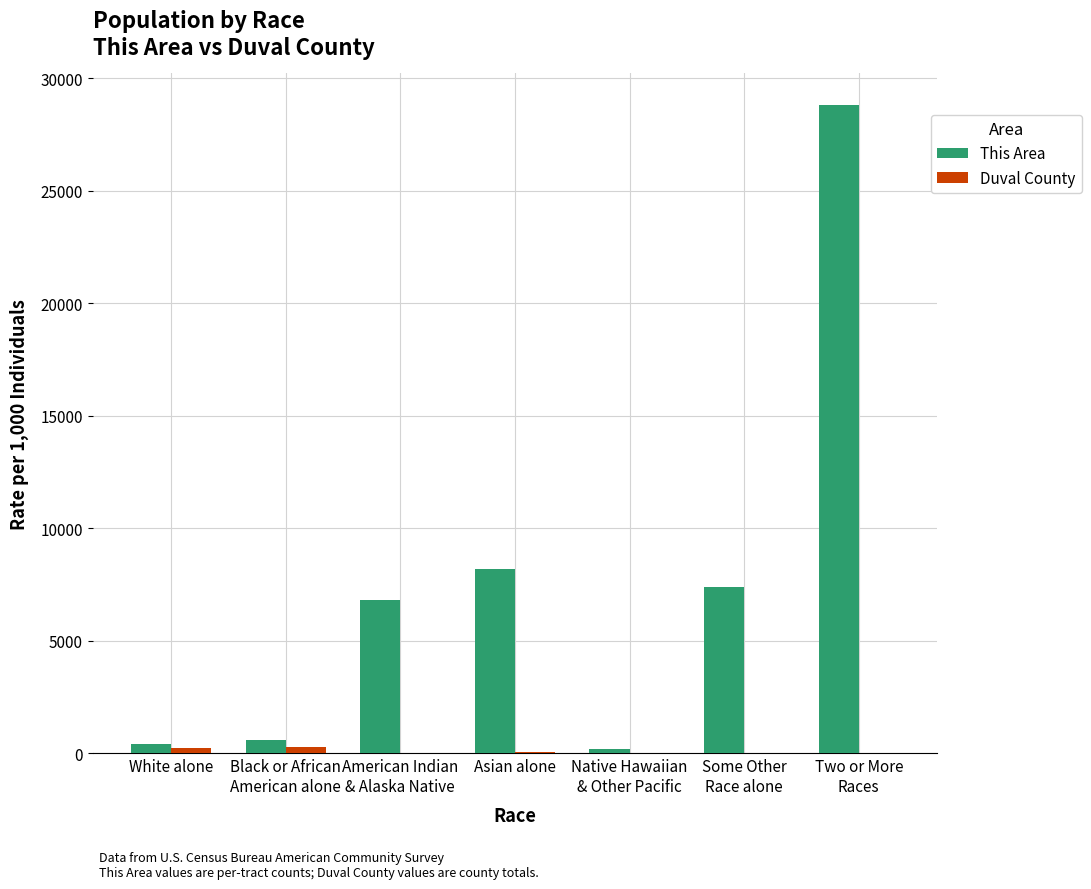

What is the maximum value shown in the chart?

28800.0